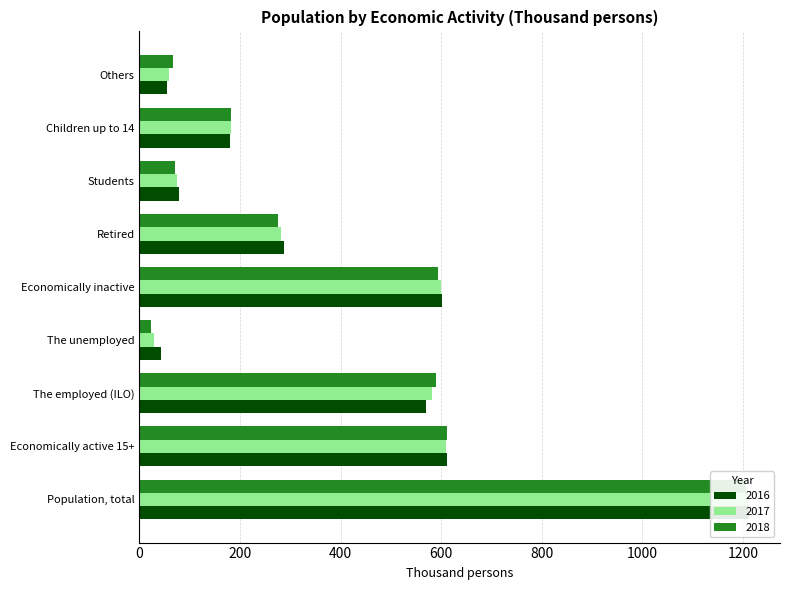

Which series has the largest total across all categories?

2016